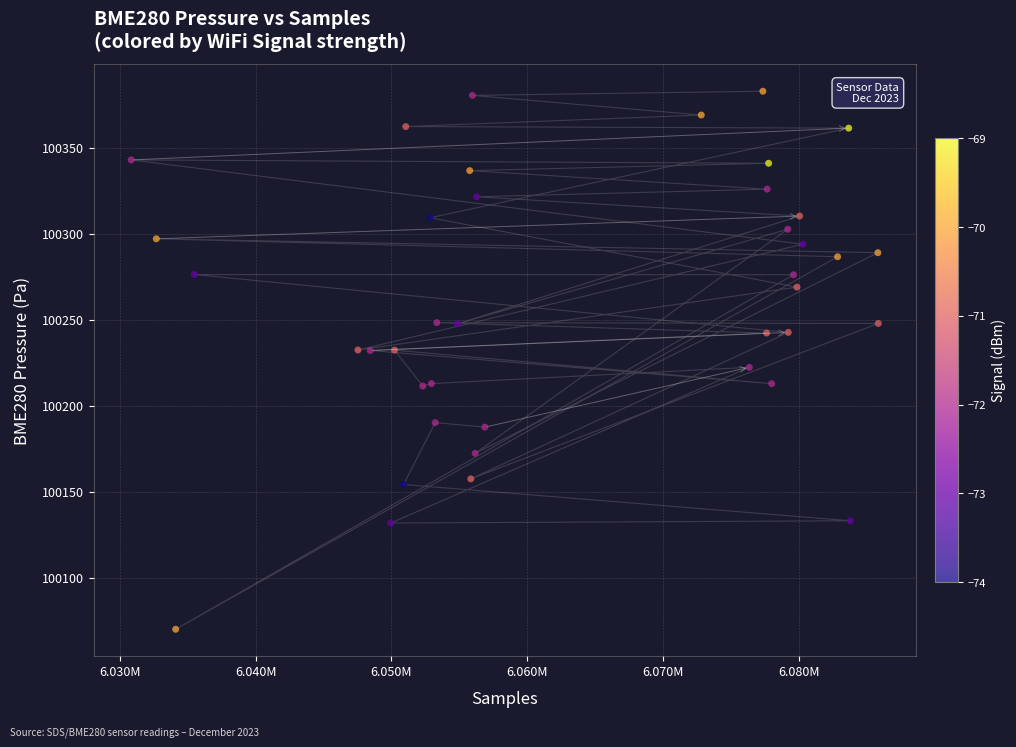

What is the range of Y values (max minus min)?

313.0